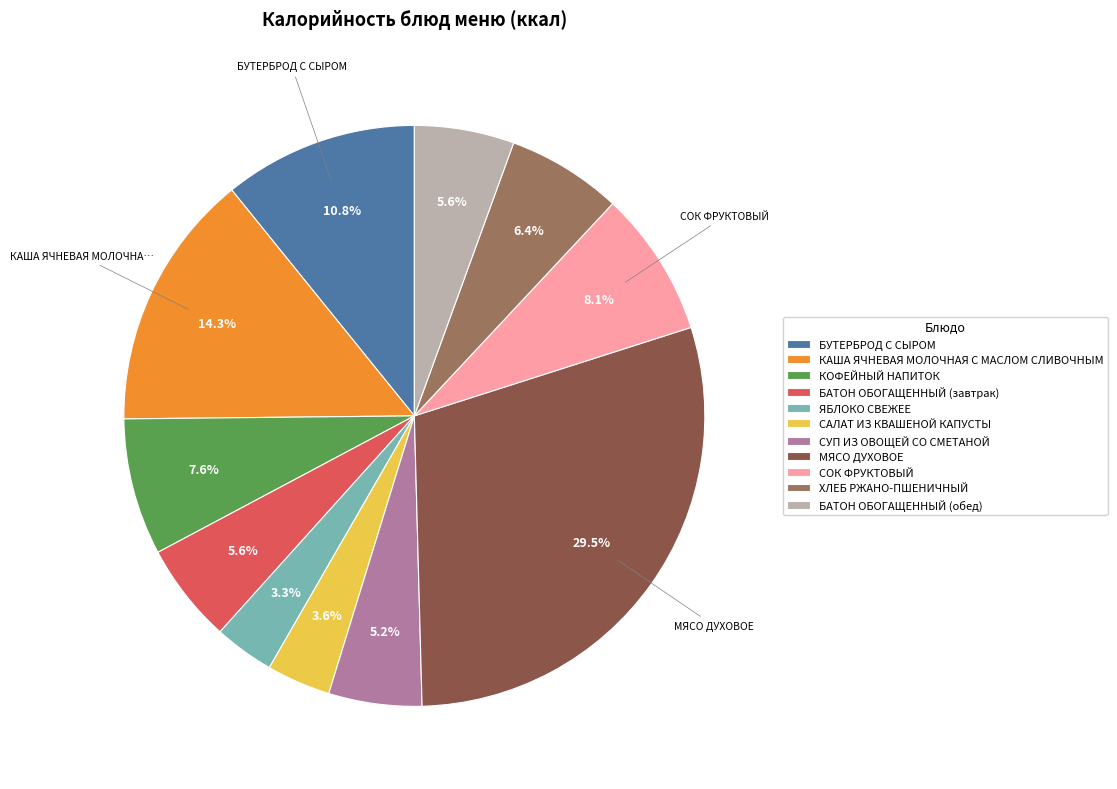

How much of the chart is everything except МЯСО ДУХОВОЕ?

70.5%